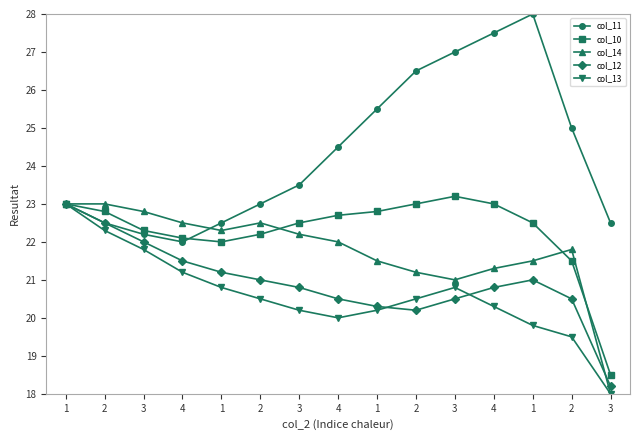

What is the value of the col_11 point at the 4th from the left?

22.0